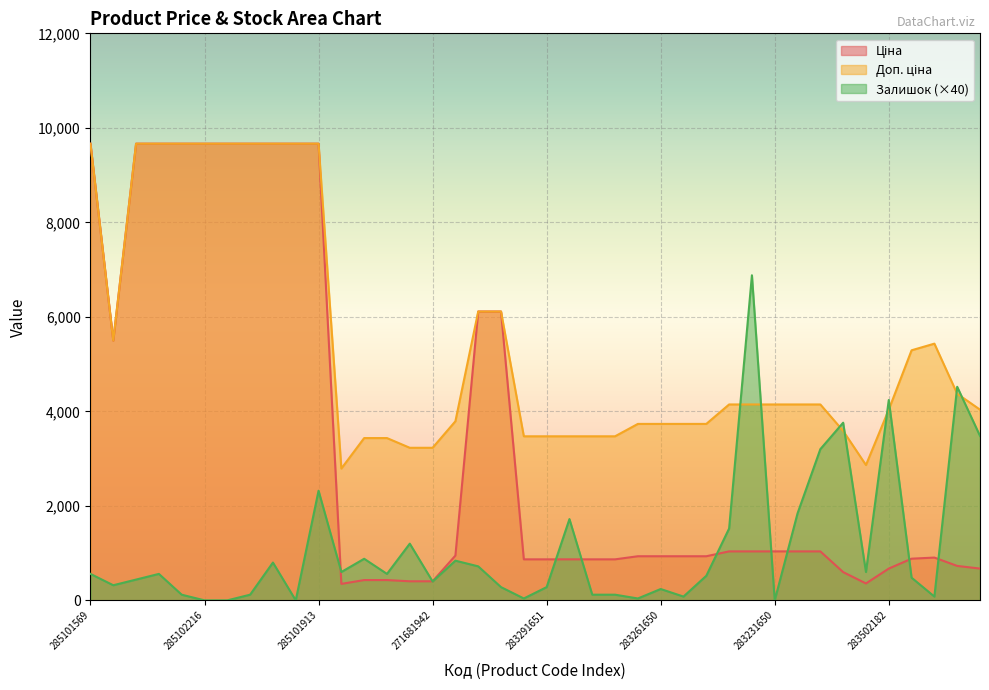

Reading left to right, list all the values displayed in this chart.

Ціна: 285101569=9664.7	10832185=5497.3	285102221=9664.7	285102219=9664.7	285102218=9664.7	285102216=9664.7	285102120=9664.7	285102044=9664.7	285101916=9664.7	285101915=9664.7	285101913=9664.7	283532151=348.6	271691948=429.3	271691942=429.3	271681948=403.6	271681942=403.6	283892151=947.6	11352184=6112.5	11352182=6112.5	283291856=868.0	283291651=868.0	283291650=868.0	283291055=868.0	283291052=868.0	283261651=933.5	283261650=933.5	283261055=933.5	283261052=933.5	283231856=1036.5	283231651=1036.5	283231650=1036.5	283231055=1036.5	283231052=1036.5	281731856=597.8	283522151=358.0	283502182=672.7	283481953=882.1	283451953=905.5	283421953=728.8	283411651=672.7
Доп. ціна: 285101569=9664.7	10832185=5497.3	285102221=9664.7	285102219=9664.7	285102218=9664.7	285102216=9664.7	285102120=9664.7	285102044=9664.7	285101916=9664.7	285101915=9664.7	285101913=9664.7	283532151=2789.2	271691948=3434.6	271691942=3434.6	271681948=3228.8	271681942=3228.8	283892151=3790.3	11352184=6112.5	11352182=6112.5	283291856=3472.1	283291651=3472.1	283291650=3472.1	283291055=3472.1	283291052=3472.1	283261651=3734.2	283261650=3734.2	283261055=3734.2	283261052=3734.2	283231856=4145.9	283231651=4145.9	283231650=4145.9	283231055=4145.9	283231052=4145.9	281731856=3586.7	283522151=2863.8	283502182=4036.0	283481953=5292.4	283451953=5432.8	283421953=4372.9	283411651=4036.0
Залишок: 285101569=560.0	10832185=320.0	285102221=440.0	285102219=560.0	285102218=120.0	285102216=0.0	285102120=0.0	285102044=120.0	285101916=800.0	285101915=0.0	285101913=2320.0	283532151=600.0	271691948=880.0	271691942=560.0	271681948=1200.0	271681942=400.0	283892151=840.0	11352184=720.0	11352182=280.0	283291856=40.0	283291651=280.0	283291650=1720.0	283291055=120.0	283291052=120.0	283261651=40.0	283261650=240.0	283261055=80.0	283261052=520.0	283231856=1520.0	283231651=6880.0	283231650=0.0	283231055=1840.0	283231052=3200.0	281731856=3760.0	283522151=600.0	283502182=4240.0	283481953=480.0	283451953=80.0	283421953=4520.0	283411651=3480.0